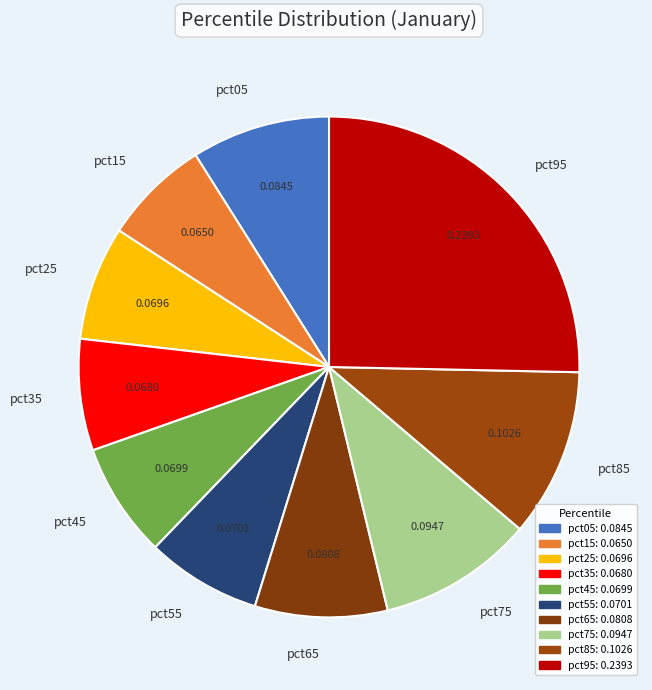

Do pct95 and pct25 together represent more than half of the pie?

No